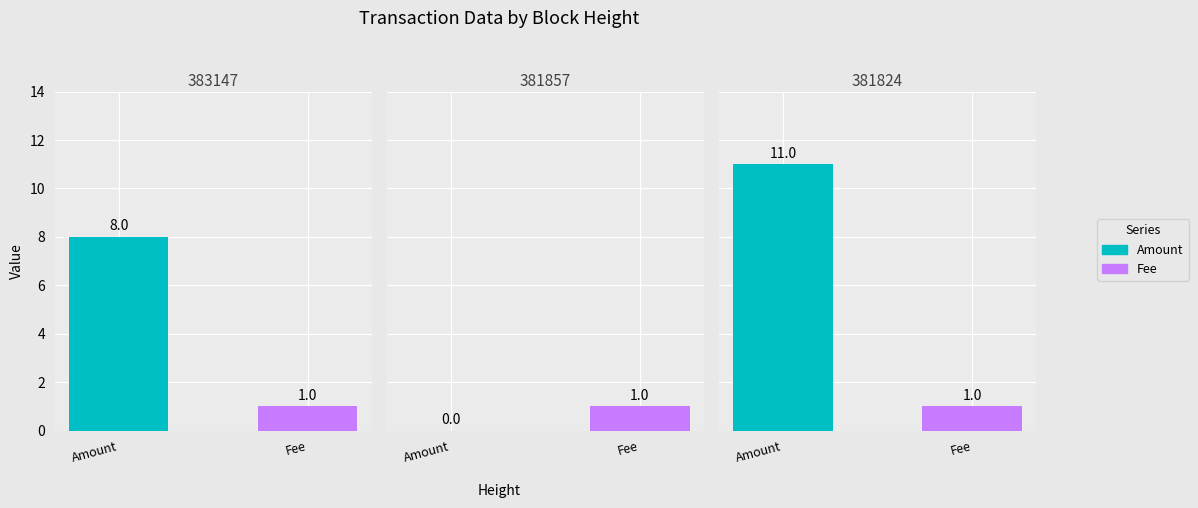

Rank the categories by Amount value from lowest to highest.

381857, 383147, 381824